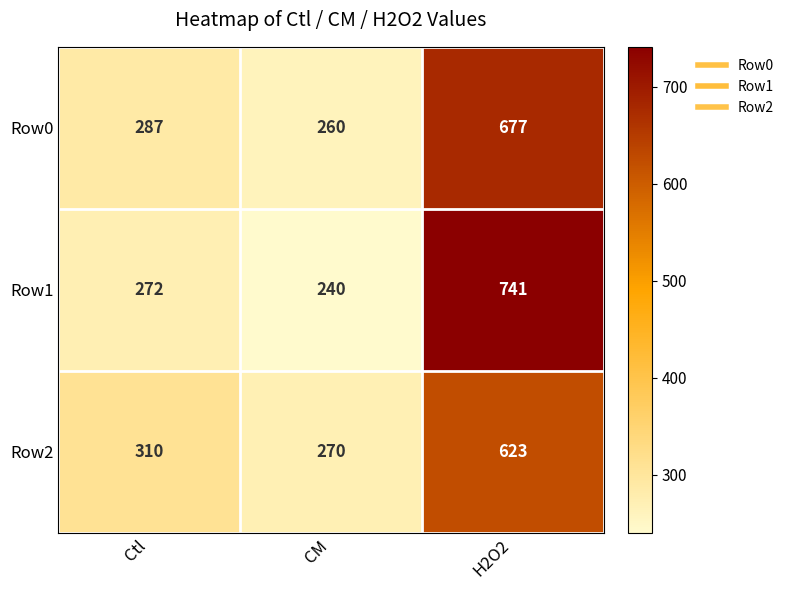

What value does the Row0 series have at Ctl, to the nearest 10?

290